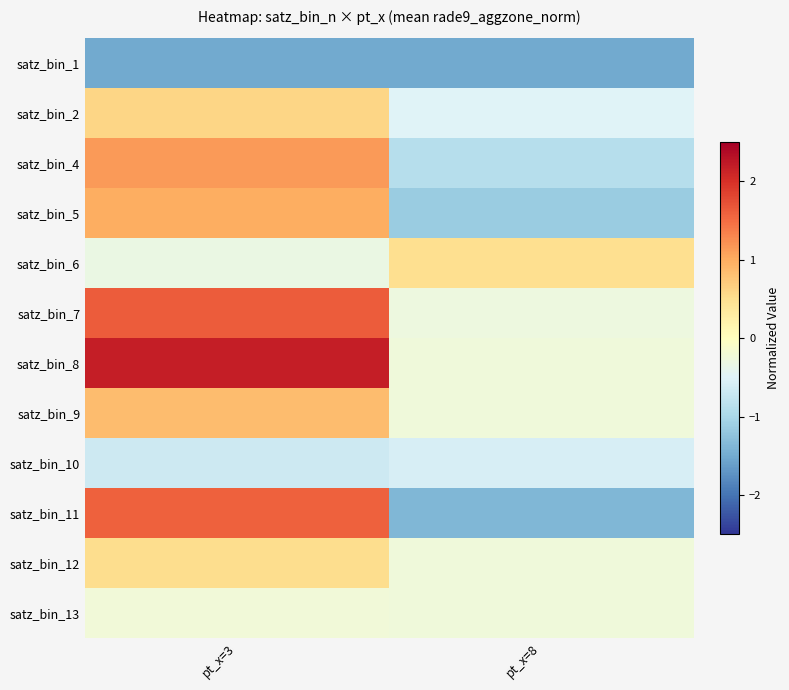

At which category is the sum across all series the highest?

pt_x=3